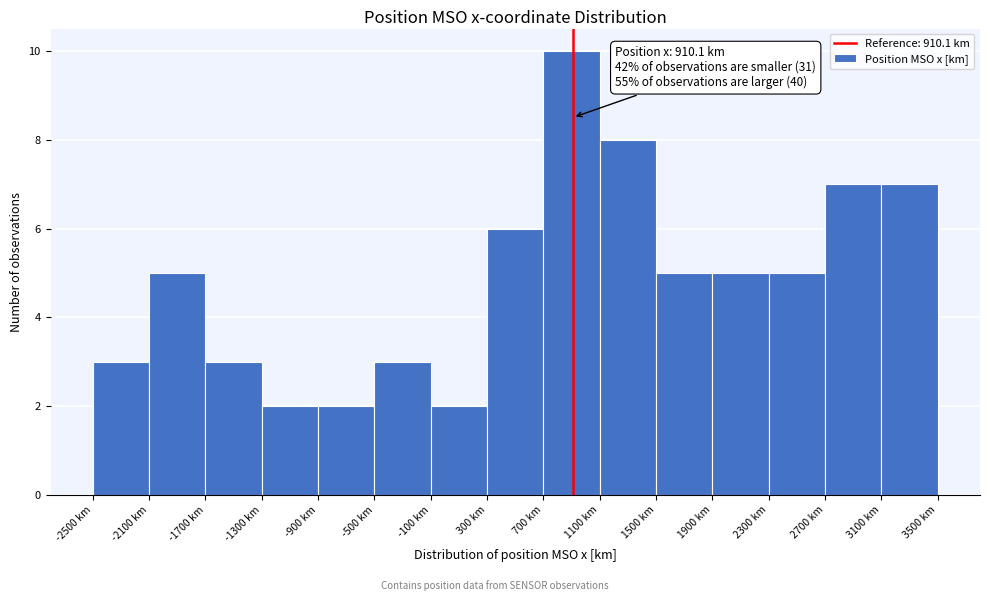

Over which range of the x-axis is the bar tallest?

700 to 1100